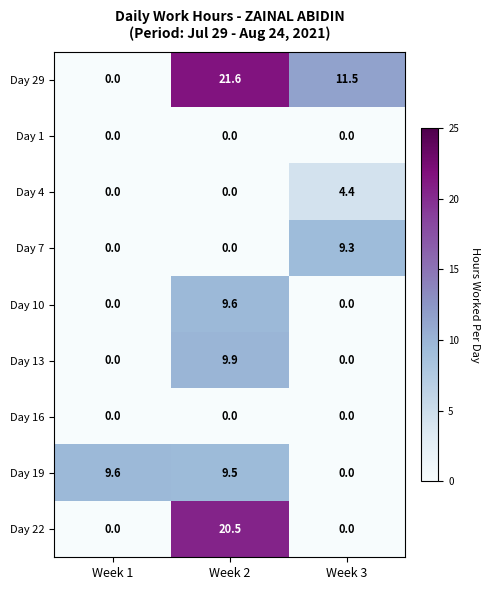

What is the sum of all Day 7 values?

9.3